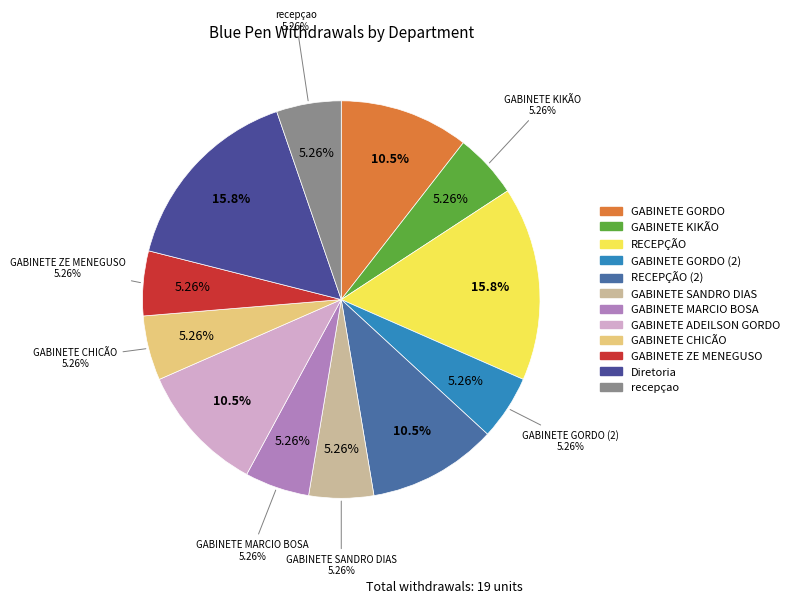

Approximately how many times larger is the value at RECEPÇÃO (2) compared to GABINETE MARCIO BOSA?

2.0